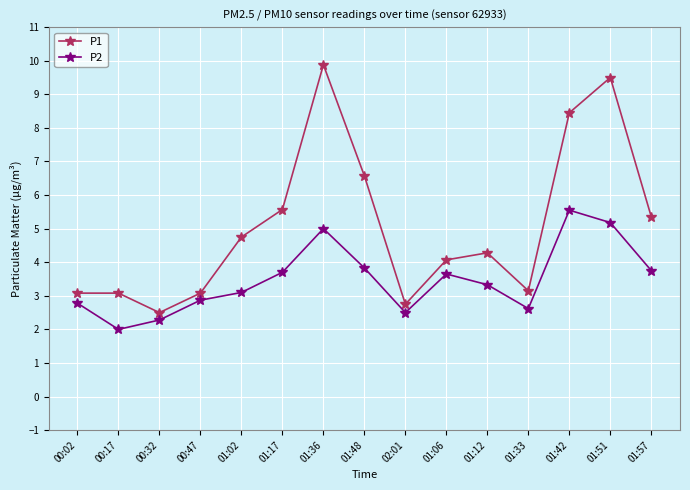

Which series changed the most between 00:02 and 01:06?

P1